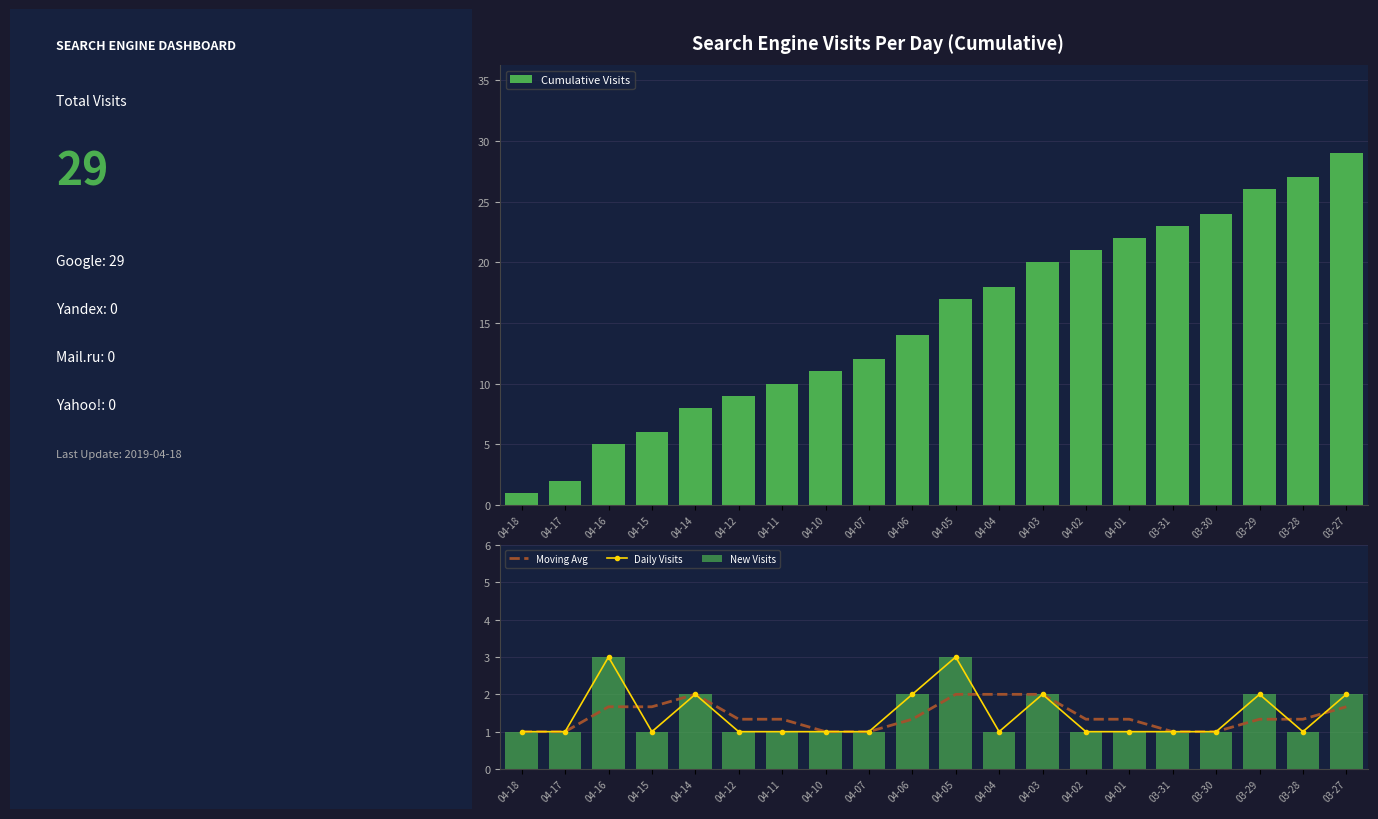

Which category has the highest value in the Moving Avg series?

04-14